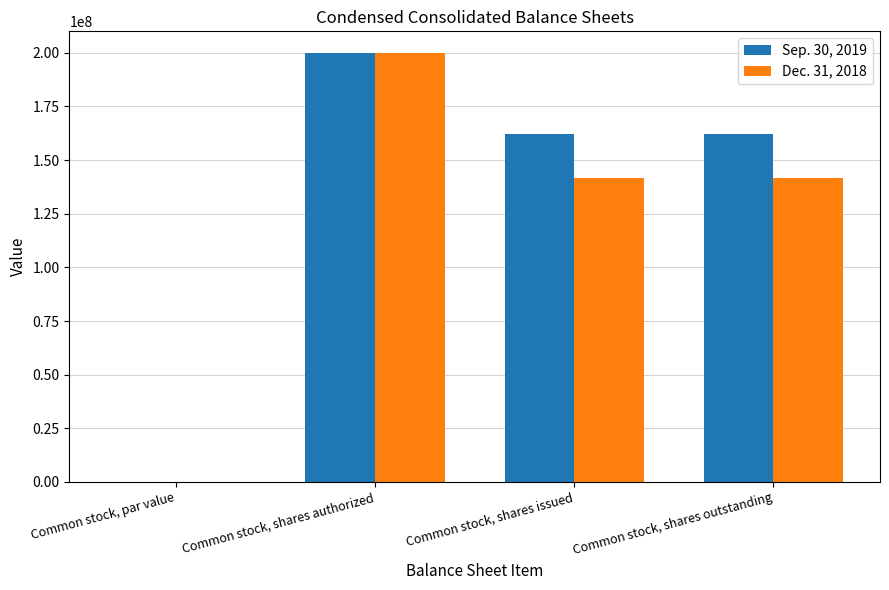

Is it true that Dec. 31, 2018 equals 0.0 at Common stock, par value?

True